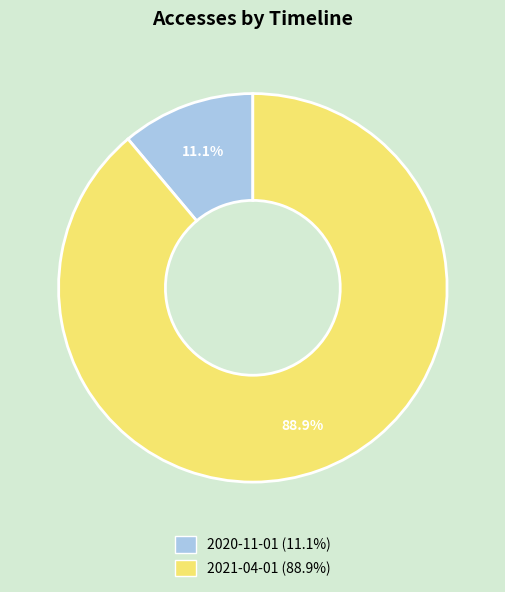

How many segments does this pie chart have?

2